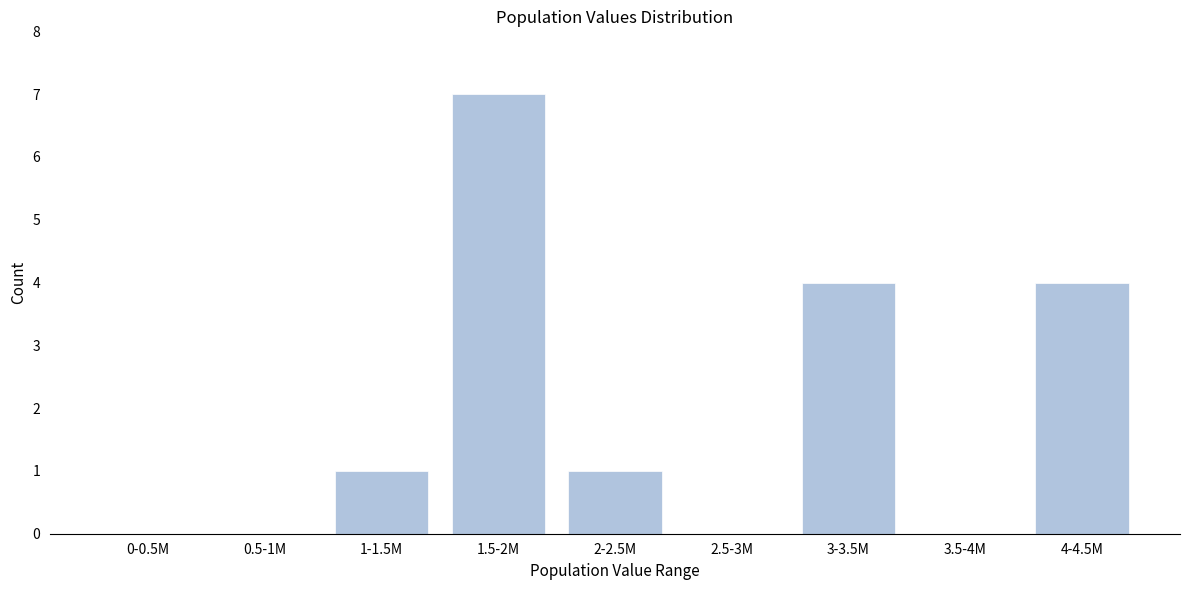

Reading left to right, list all the values displayed in this chart.

0-0.5M=0	0.5-1M=0	1-1.5M=1	1.5-2M=7	2-2.5M=1	2.5-3M=0	3-3.5M=4	3.5-4M=0	4-4.5M=4